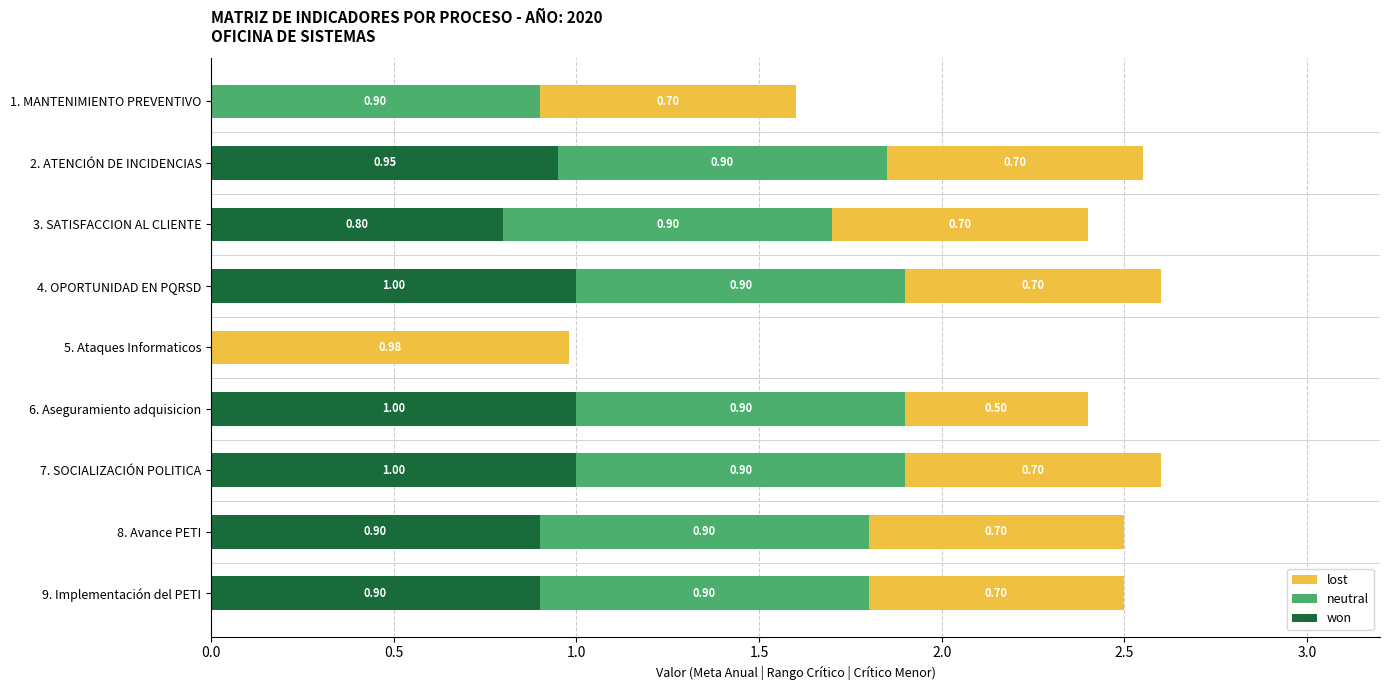

What is the total value across all series at 6. Aseguramiento adquisicion?

2.4